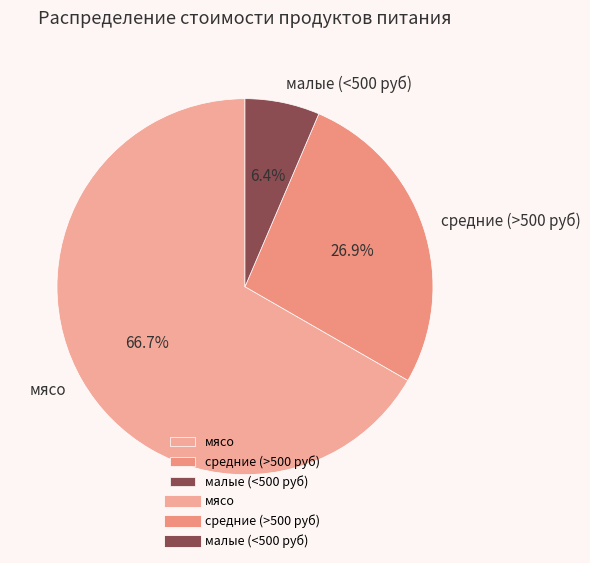

Does мясо account for over 50% of the chart?

Yes